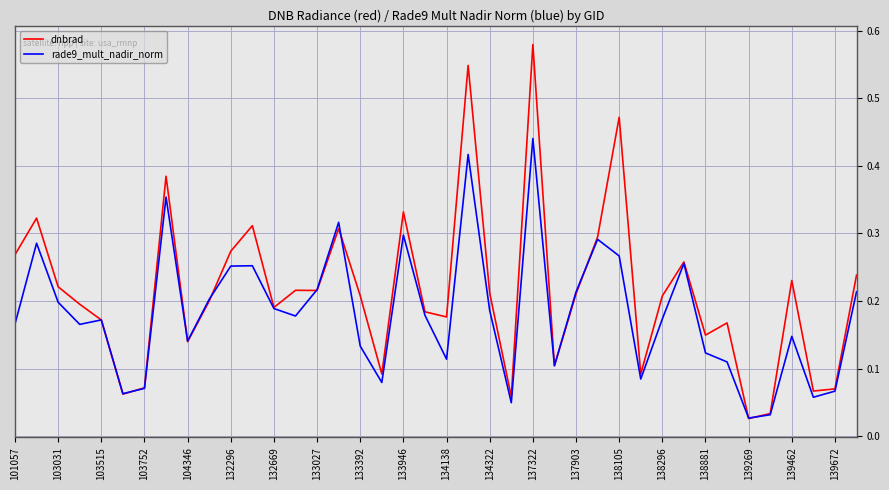

Which series has the largest total across all categories?

dnbrad